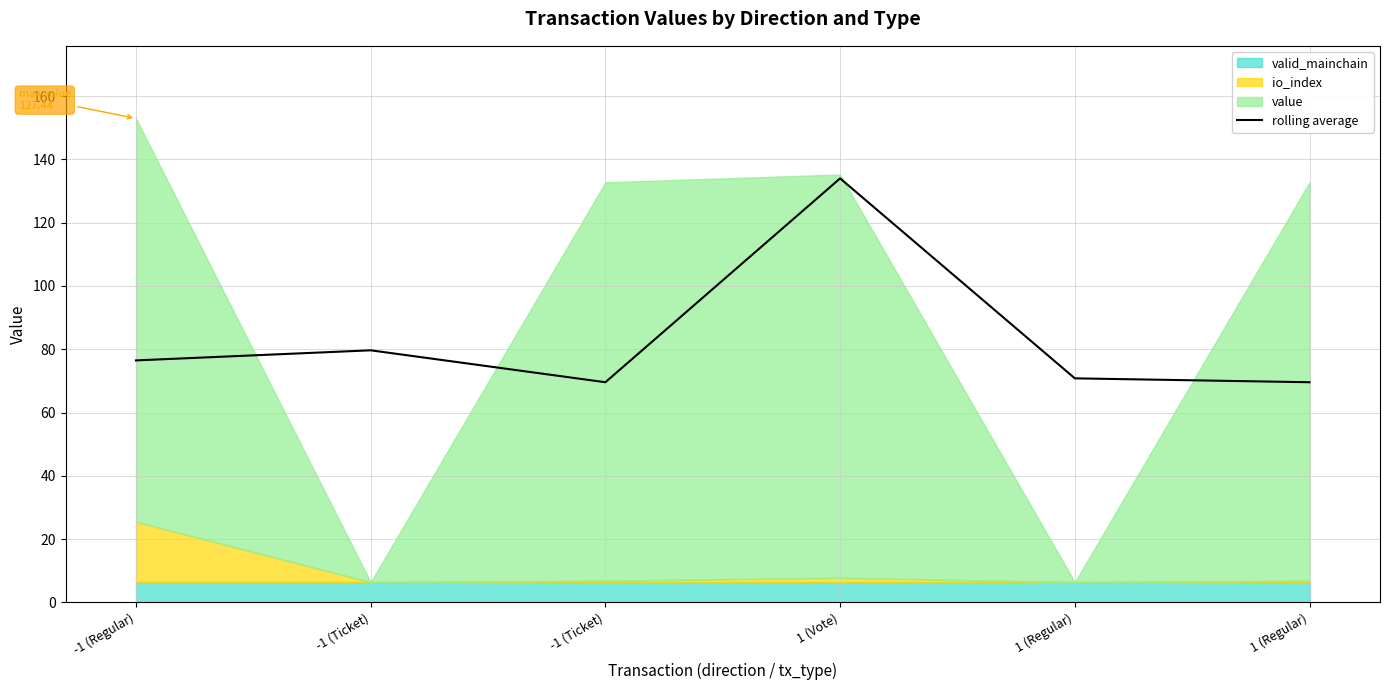

How many data points are above 76?

3